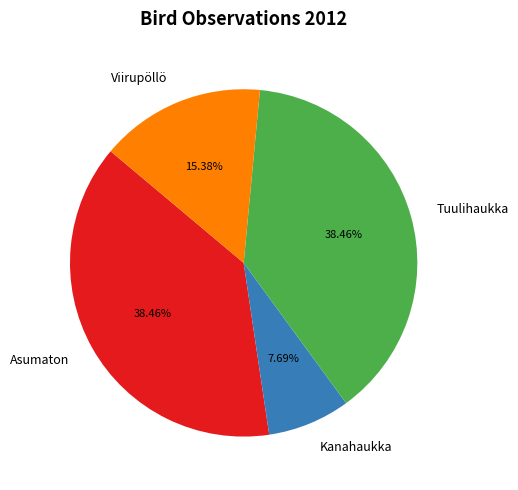

Which category has the smallest portion of the pie?

Kanahaukka